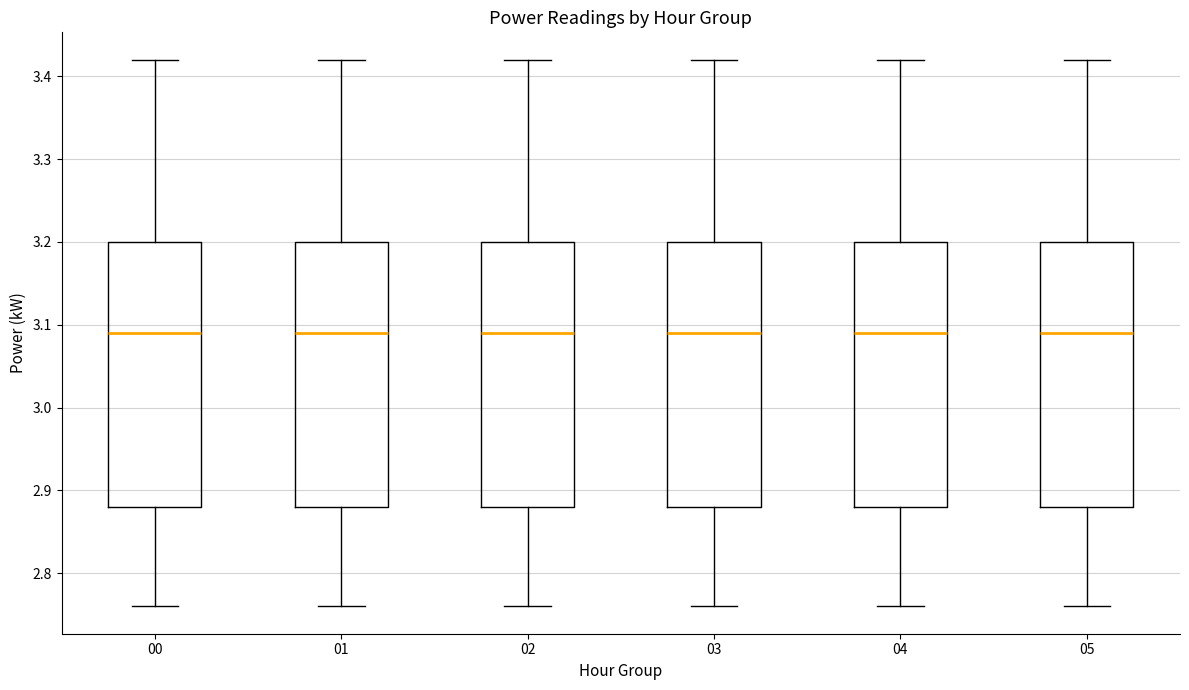

Reading left to right, transcribe this box plot: for each box, give where its median line is, the range the box spans, and where its two whiskers end, as read against the y-axis. The values are not printed on the chart, so give them approximately, as read against the axis.

00: median 3.09, box 2.88 to 3.20, whiskers 2.76 to 3.42
01: median 3.09, box 2.88 to 3.20, whiskers 2.76 to 3.42
02: median 3.09, box 2.88 to 3.20, whiskers 2.76 to 3.42
03: median 3.09, box 2.88 to 3.20, whiskers 2.76 to 3.42
04: median 3.09, box 2.88 to 3.20, whiskers 2.76 to 3.42
05: median 3.09, box 2.88 to 3.20, whiskers 2.76 to 3.42